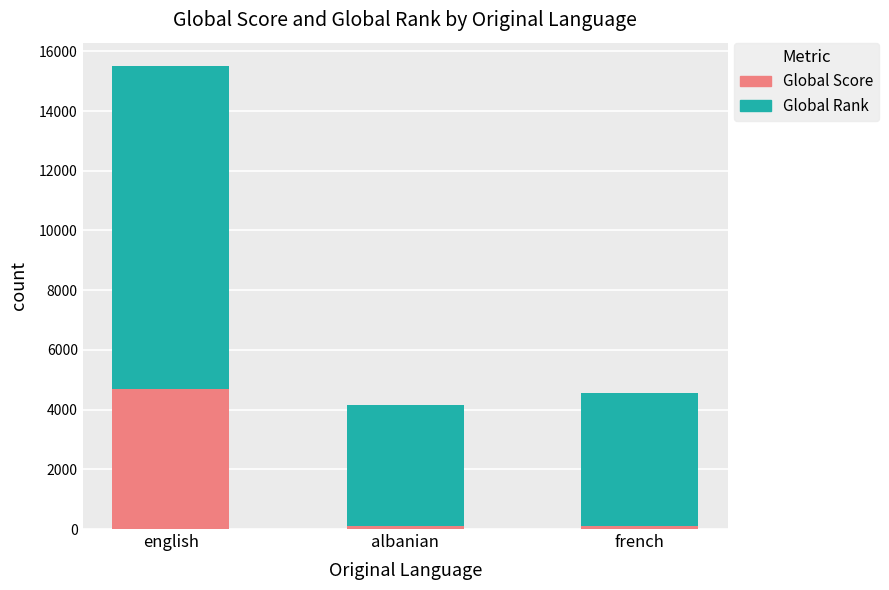

At which label does Global Score reach its peak?

english